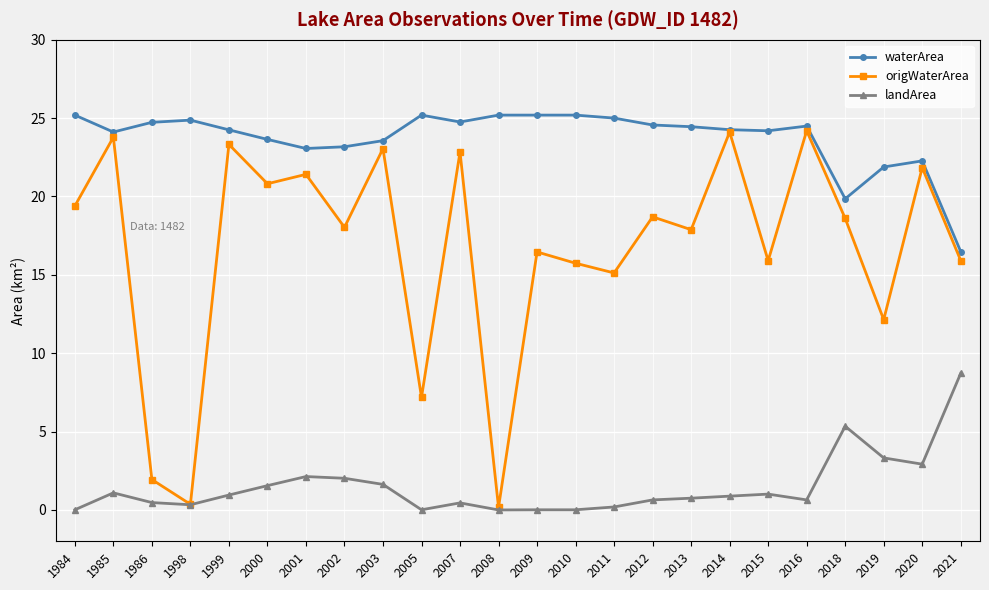

Is it true that waterArea equals 19.9 at 2018?

True